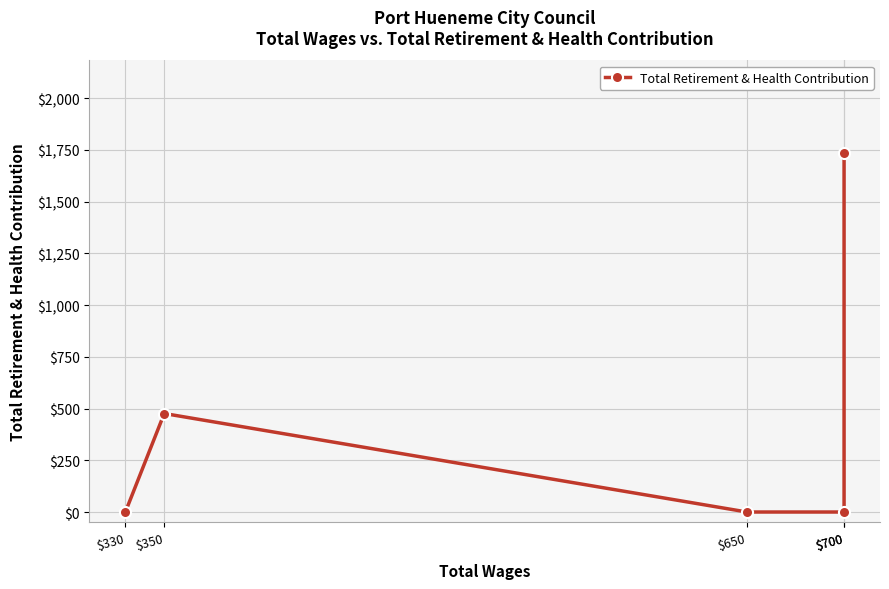

What is the value of the 2nd point from the left?

476